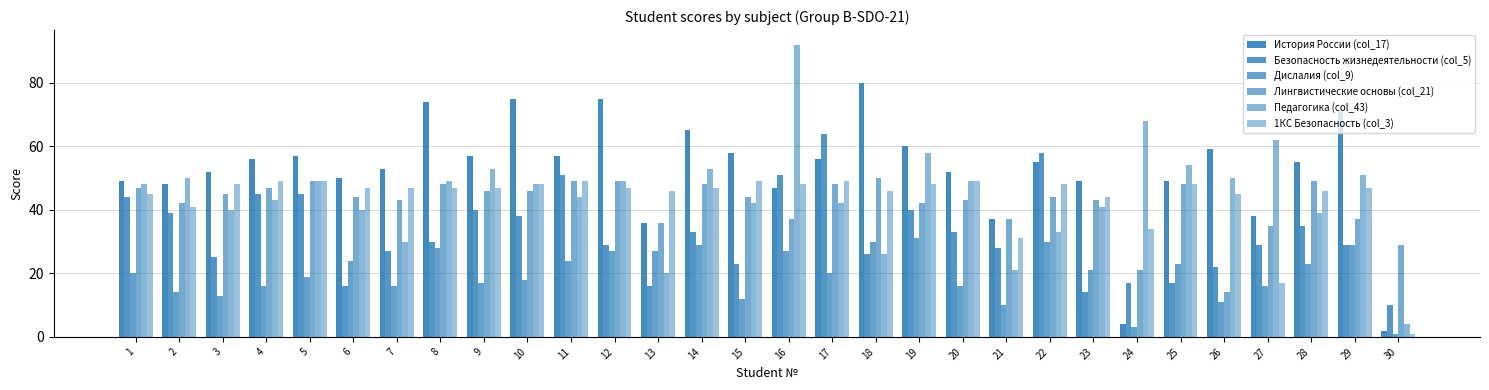

The value of Лингвистические основы (col_21) at 27 is 52. True or false?

False